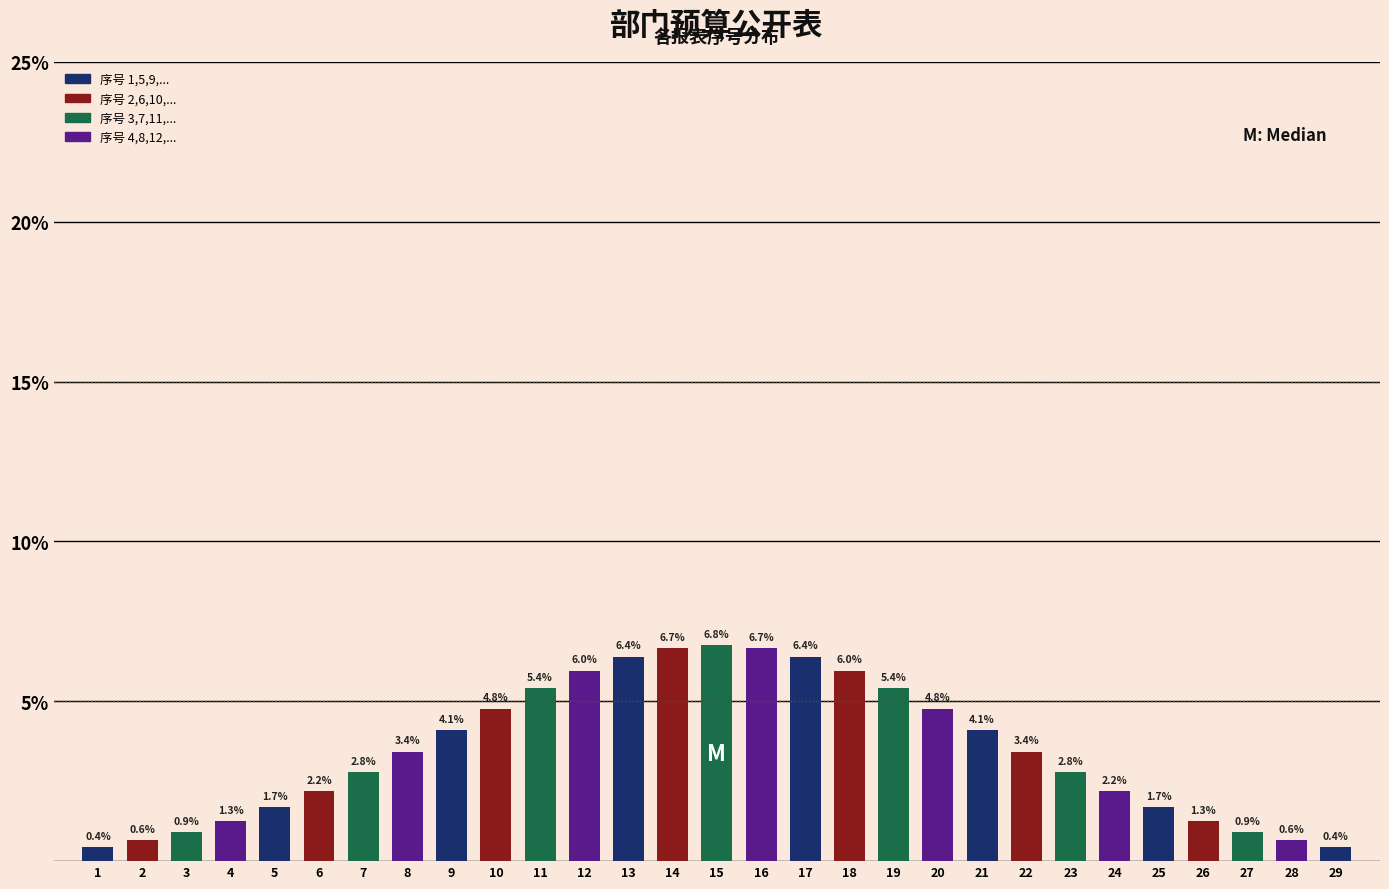

Reading left to right, extract all data points from this chart.

1=0.4	2=0.6	3=0.9	4=1.3	5=1.7	6=2.2	7=2.8	8=3.4	9=4.1	10=4.8	11=5.4	12=6.0	13=6.4	14=6.7	15=6.8	16=6.7	17=6.4	18=6.0	19=5.4	20=4.8	21=4.1	22=3.4	23=2.8	24=2.2	25=1.7	26=1.3	27=0.9	28=0.6	29=0.4